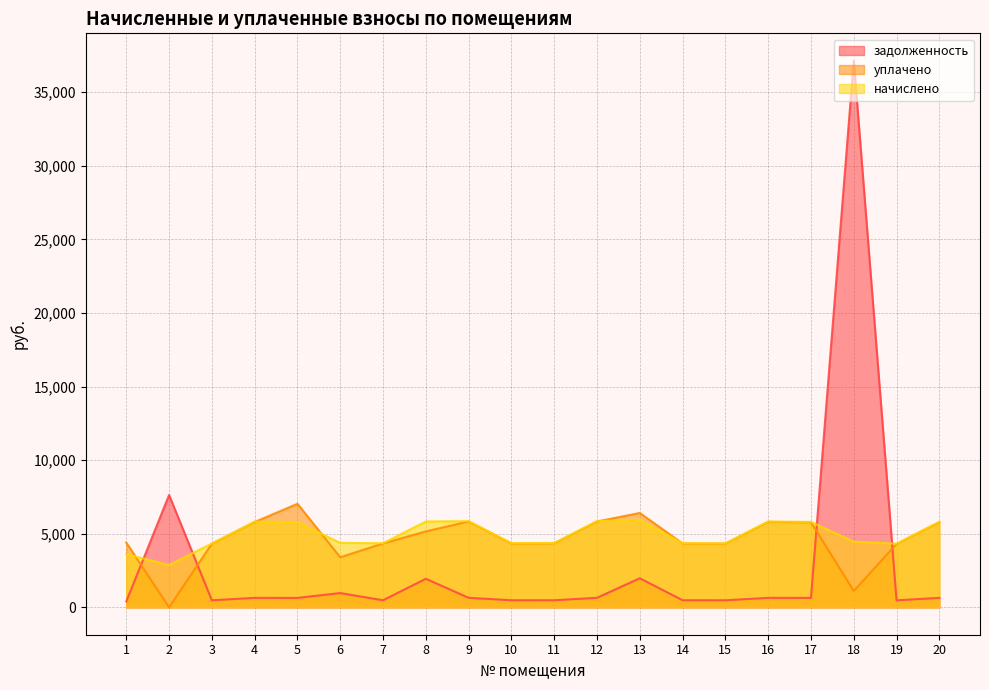

How many data points in задолженность are above 646?

10